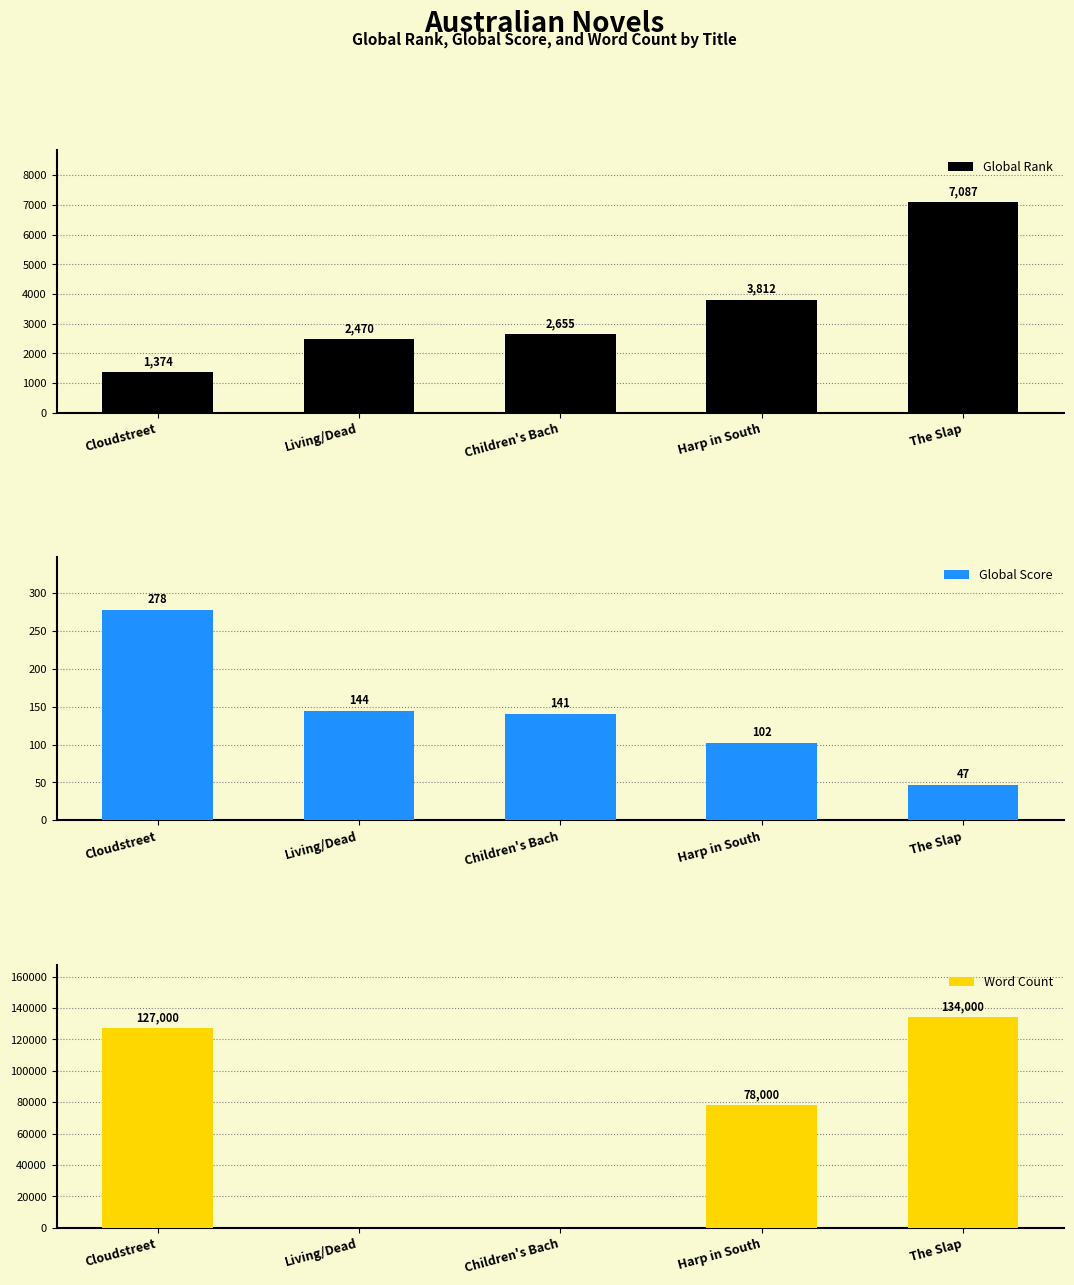

At which label does Word Count first exceed 78000?

Cloudstreet